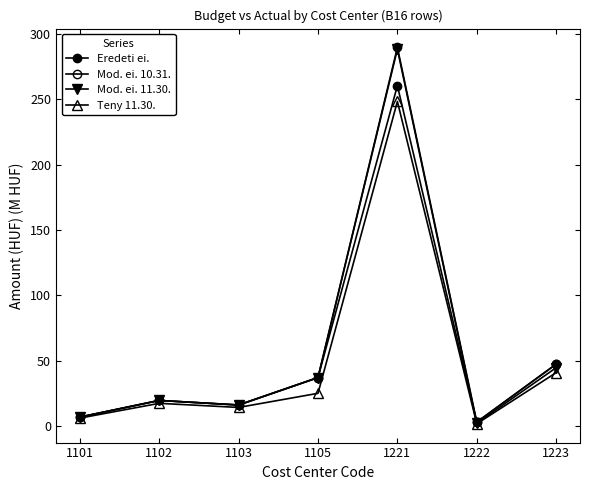

Which series changed the most between 1101 and 1222?

Mod. ei. 11.30.